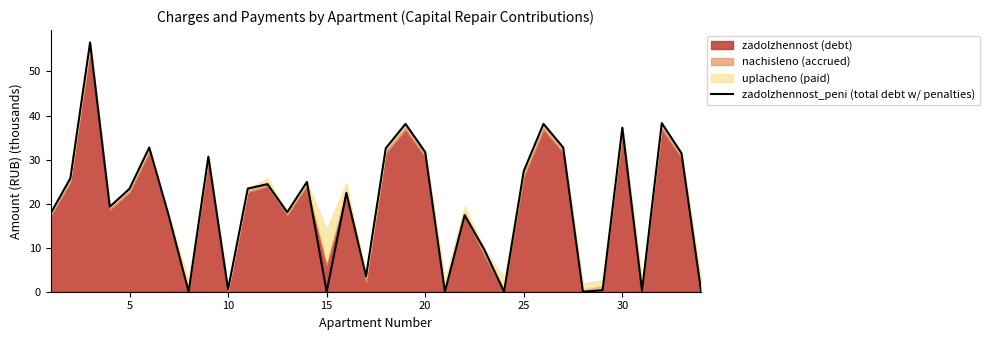

At which label is zadolzhennost_peni (total debt w/ penalties) closest to 28?

25